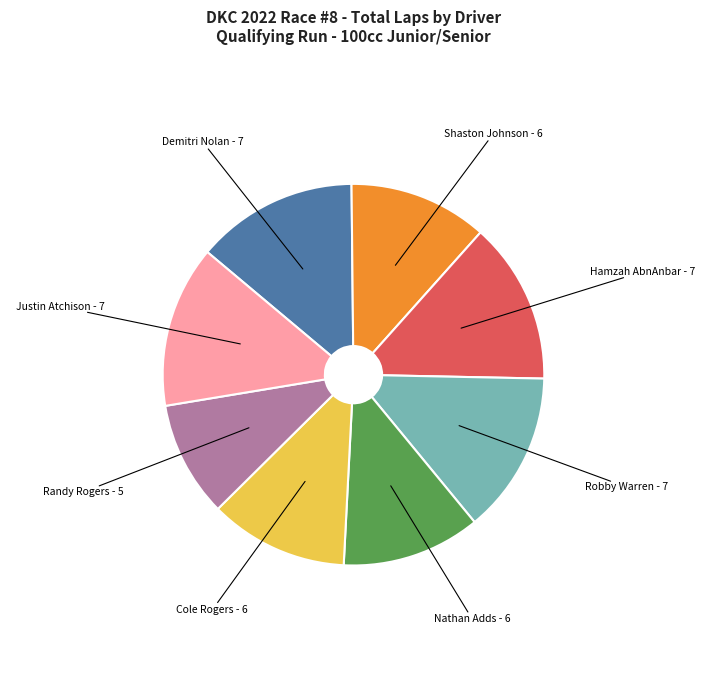

Approximately how many times larger is the value at Hamzah AbnAnbar - 7 compared to Cole Rogers - 6?

1.2